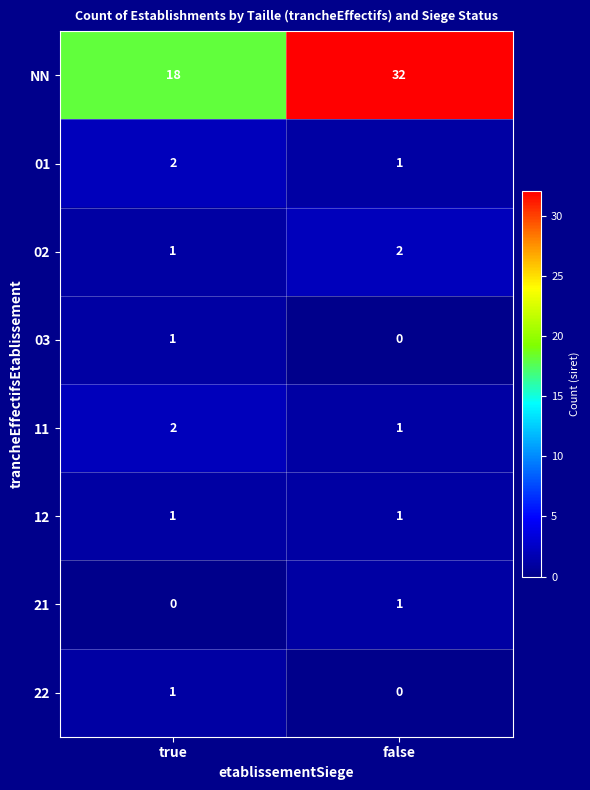

What is the difference between the NN values at true and false?

14